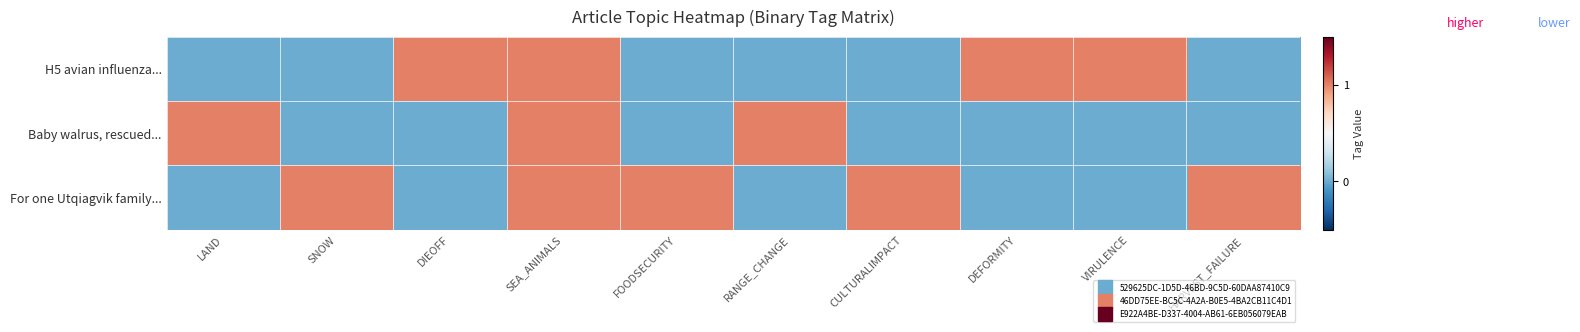

Reading right to left, extract all data points from this chart.

H5 avian influenza...: HARVEST_FAILURE=0	VIRULENCE=1	DEFORMITY=1	CULTURALIMPACT=0	RANGE_CHANGE=0	FOODSECURITY=0	SEA_ANIMALS=1	DIEOFF=1	SNOW=0	LAND=0
Baby walrus, rescued...: HARVEST_FAILURE=0	VIRULENCE=0	DEFORMITY=0	CULTURALIMPACT=0	RANGE_CHANGE=1	FOODSECURITY=0	SEA_ANIMALS=1	DIEOFF=0	SNOW=0	LAND=1
For one Utqiagvik family...: HARVEST_FAILURE=1	VIRULENCE=0	DEFORMITY=0	CULTURALIMPACT=1	RANGE_CHANGE=0	FOODSECURITY=1	SEA_ANIMALS=1	DIEOFF=0	SNOW=1	LAND=0